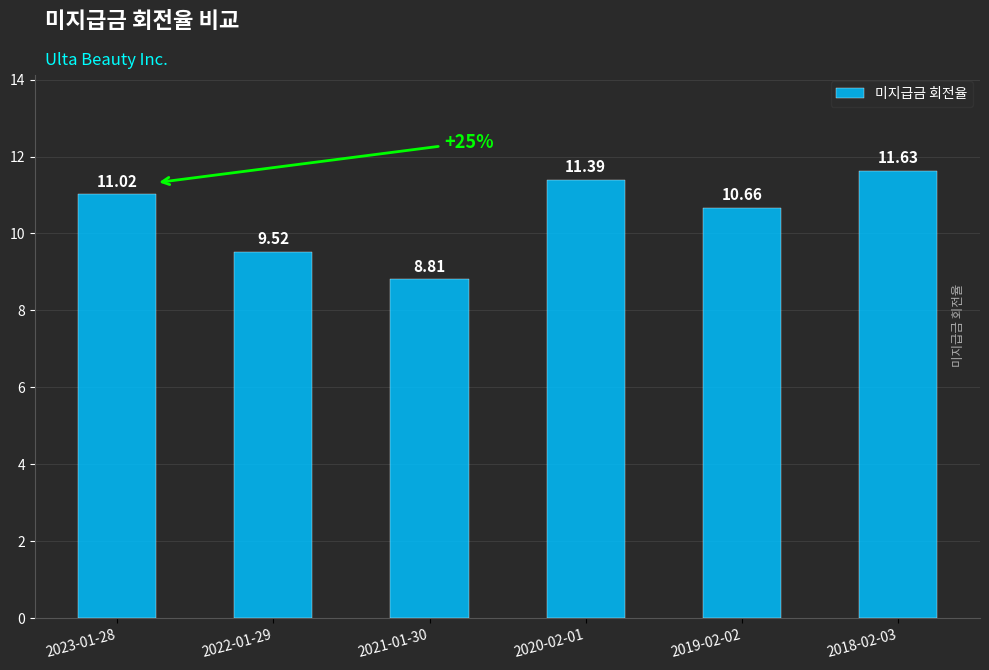

Rank the categories by value from highest to lowest.

2018-02-03, 2020-02-01, 2023-01-28, 2019-02-02, 2022-01-29, 2021-01-30